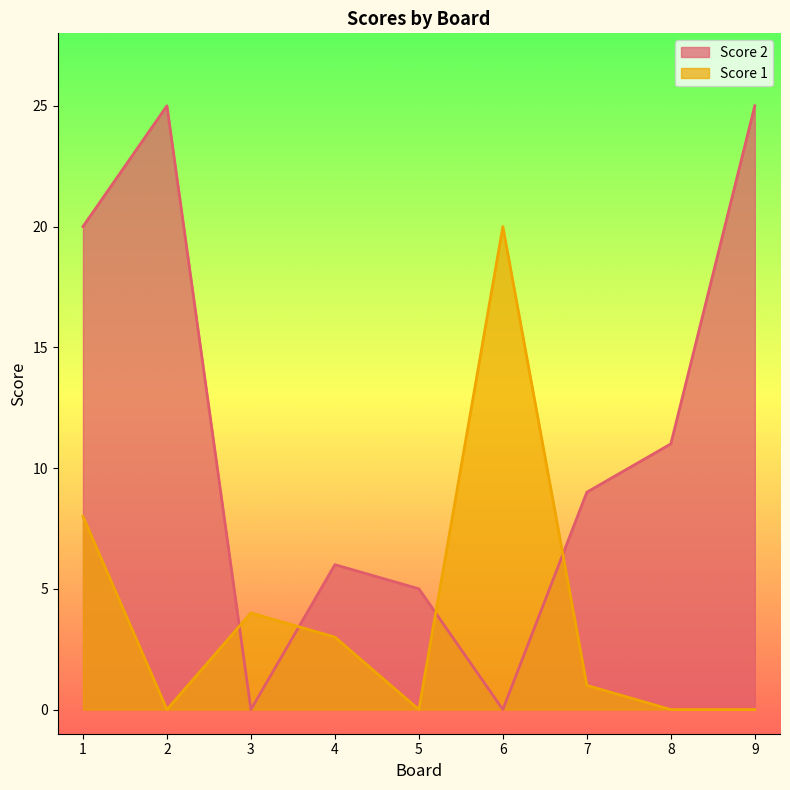

Which series changed the most between 6 and 9?

Score 2